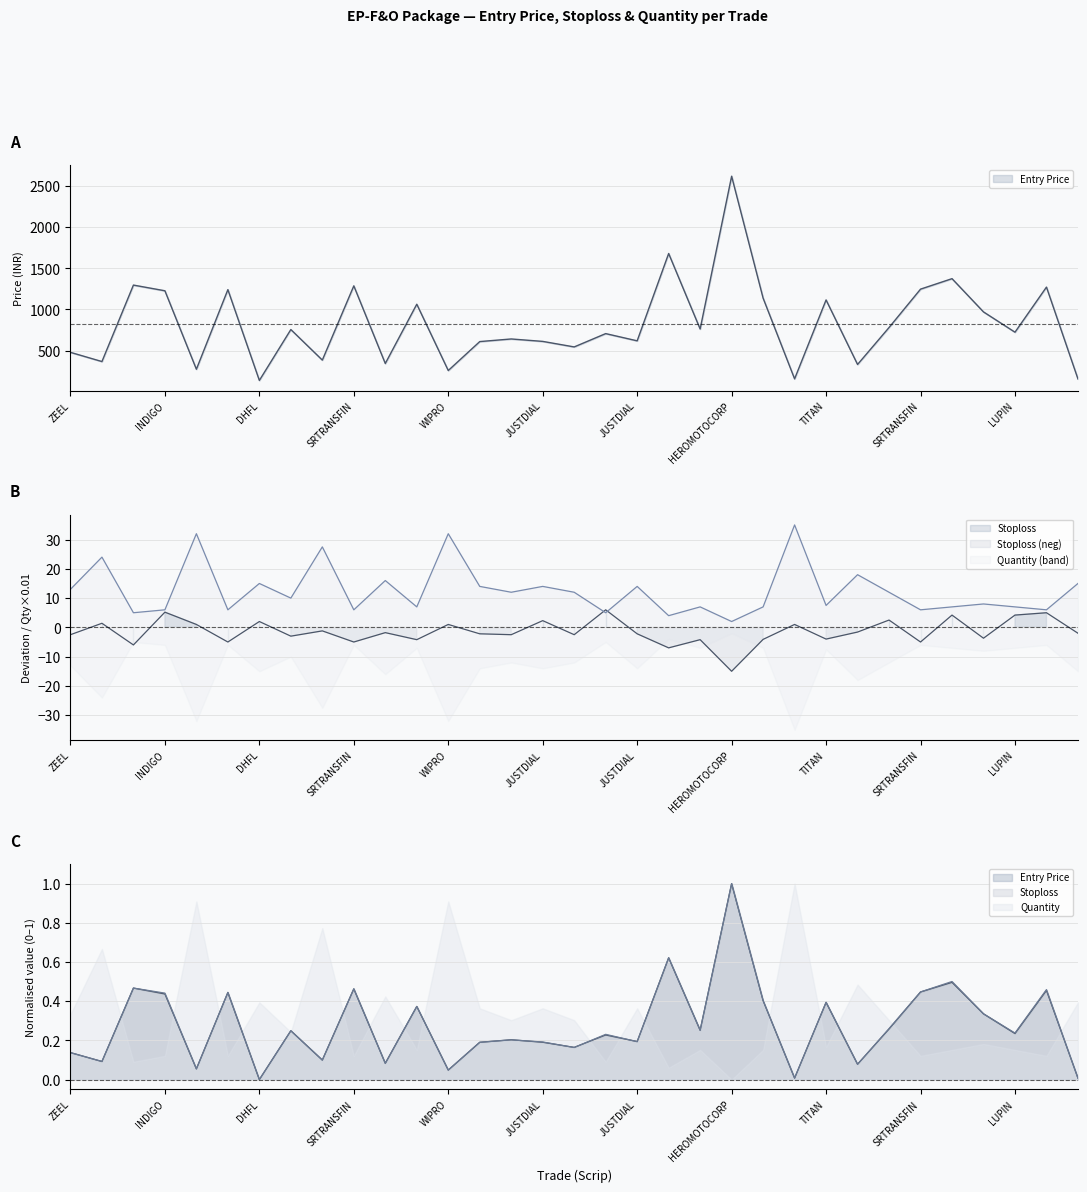

What is the difference between the second highest and minimum values in the Stoploss series?

0.6